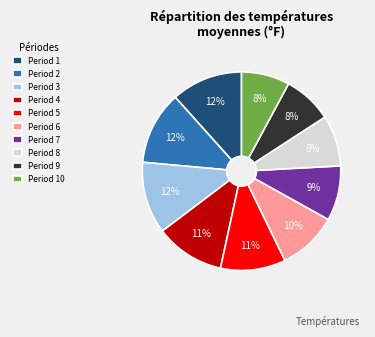

Combined, do Period 5 and Period 10 account for over 50%?

No